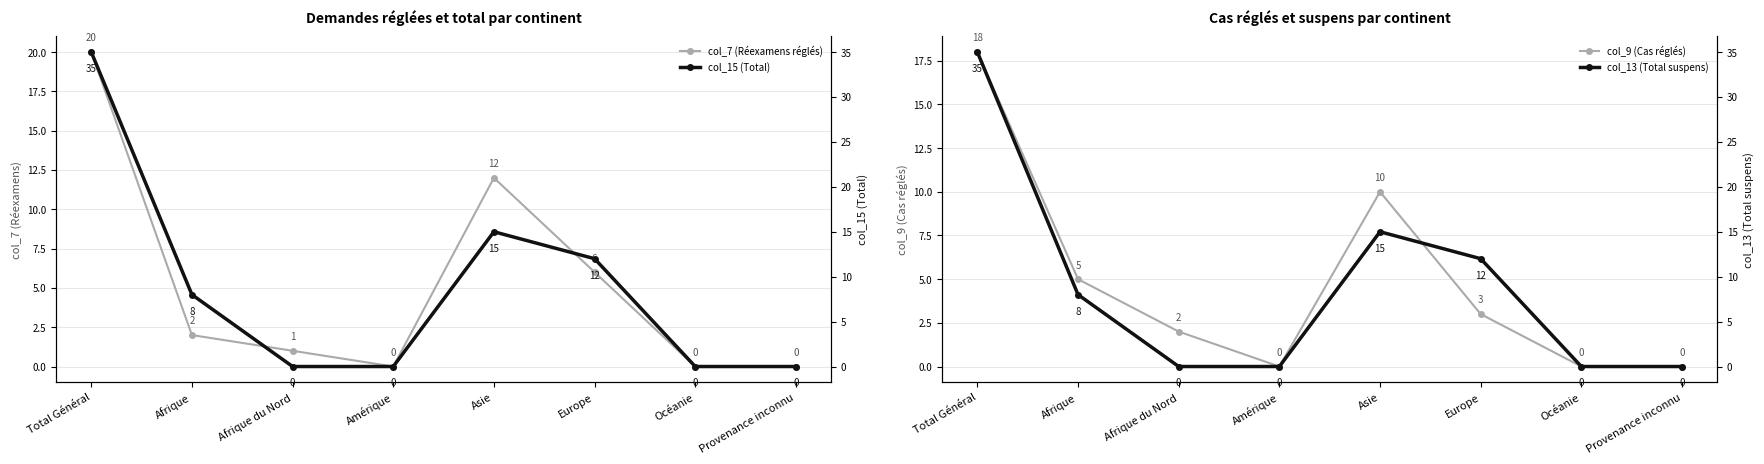

At which label does col_15 reach its minimum?

Afrique du Nord